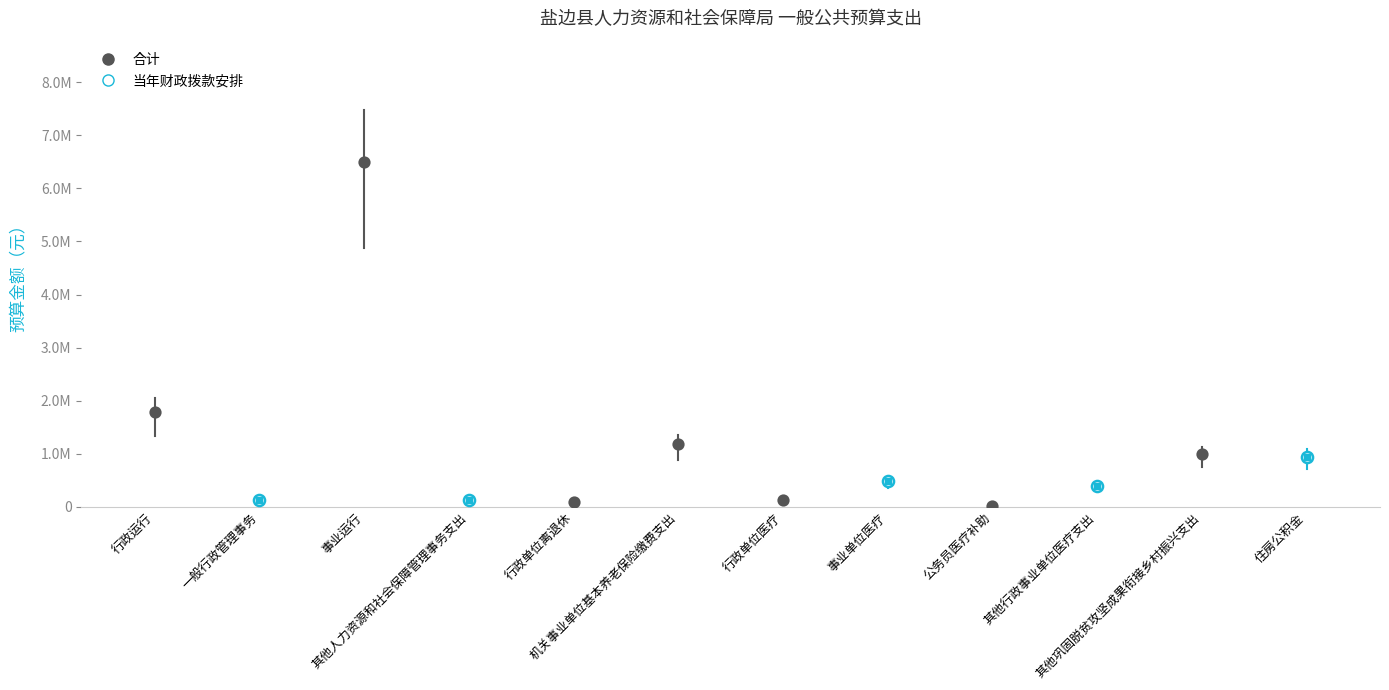

What is the approximate value of 当年财政拨款安排 at 其他行政事业单位医疗支出?

392389.7